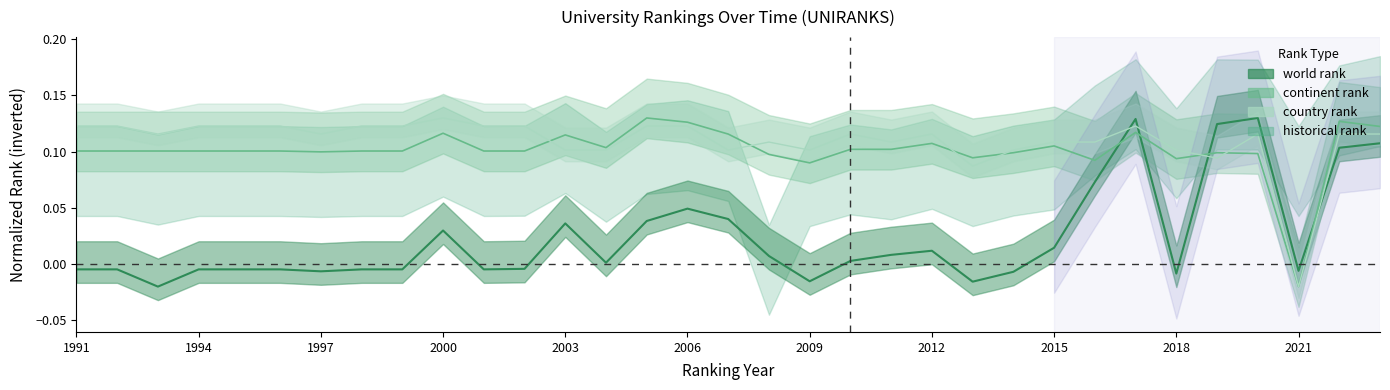

What is the total value across all series at 1993?

0.2